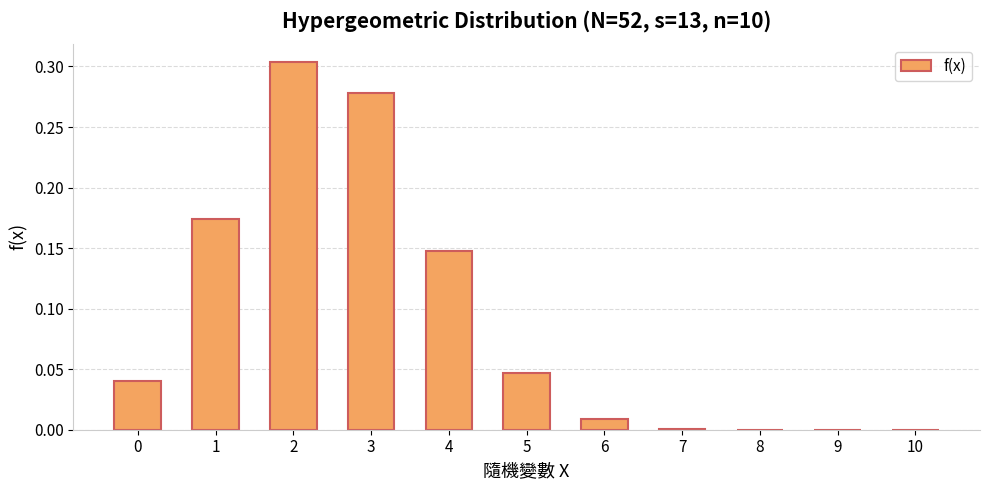

What is the sum of all values?

1.0